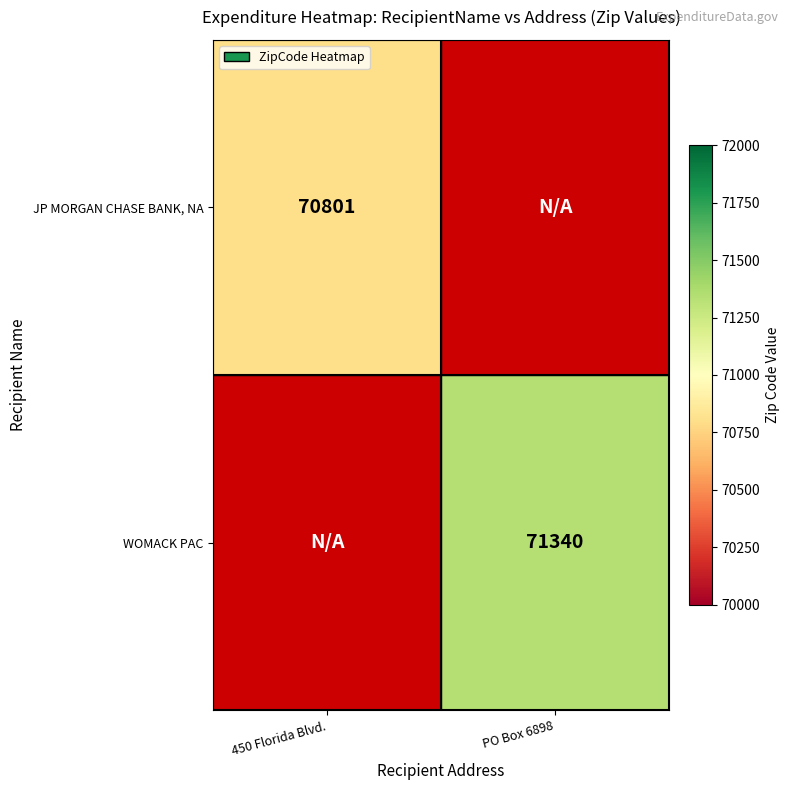

True or false: JP MORGAN CHASE BANK, NA has a value of 42309.1 at 450 Florida Blvd..

False